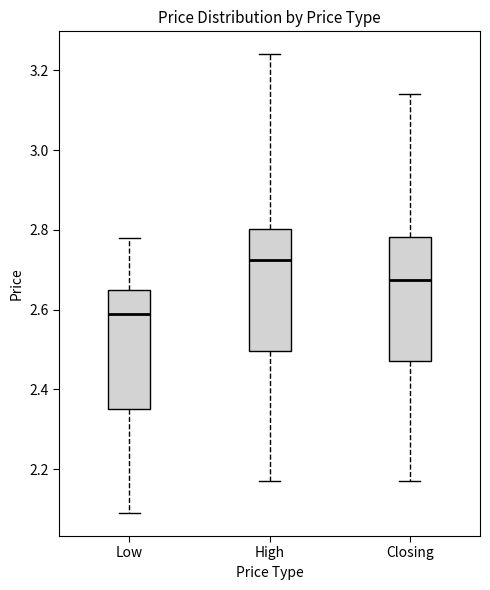

Where does the lower whisker of the box for High end on the y-axis? The values are not printed on the chart, so give them approximately, as read against the axis.

2.18